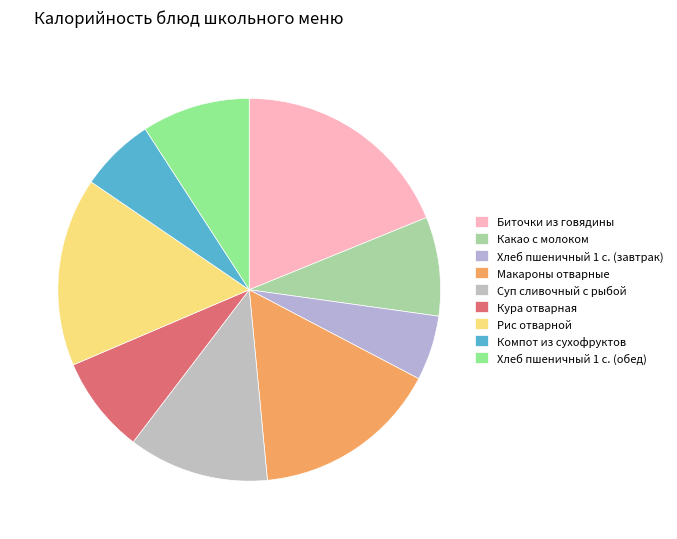

Count the number of slices in the pie.

9